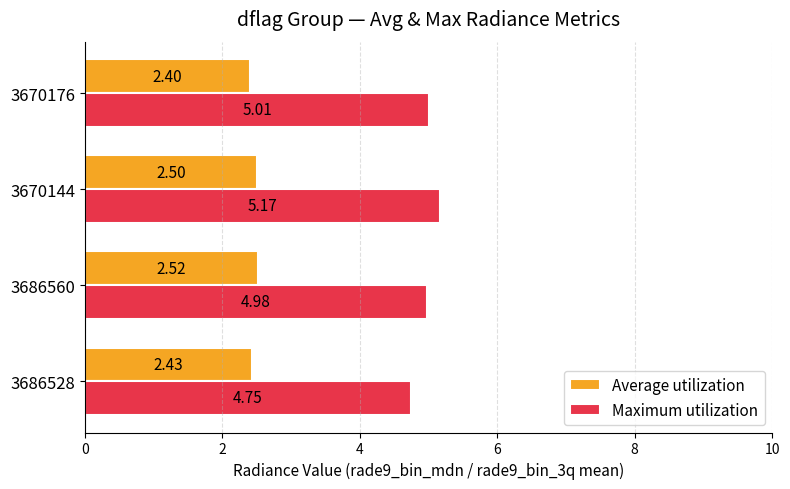

At which category is the sum across all series the highest?

3670144